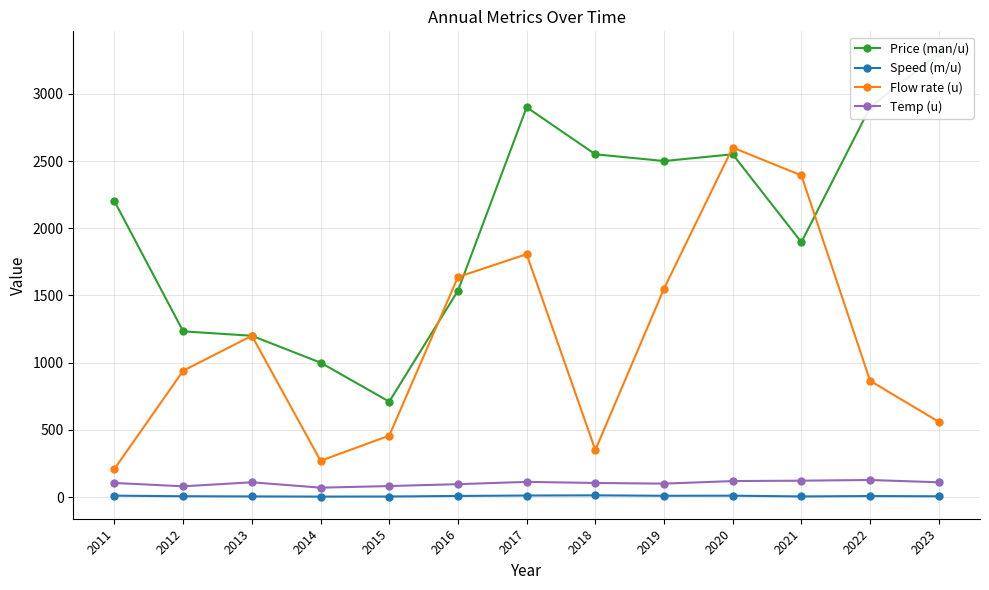

Is this an area chart (filled region under the line)?

No